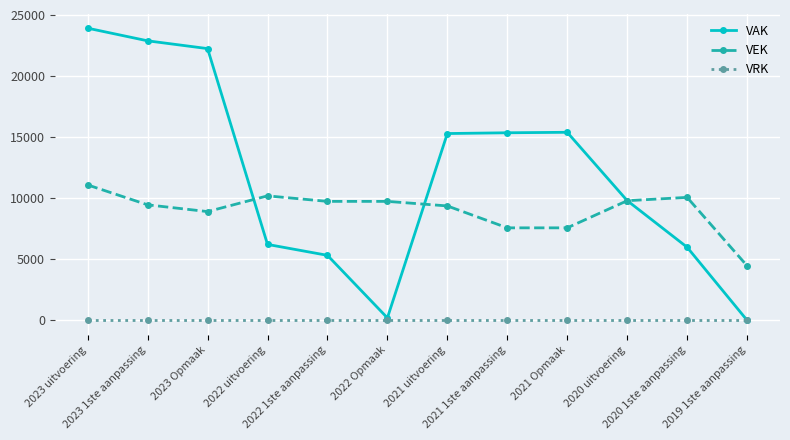

How many series are shown in this chart?

3